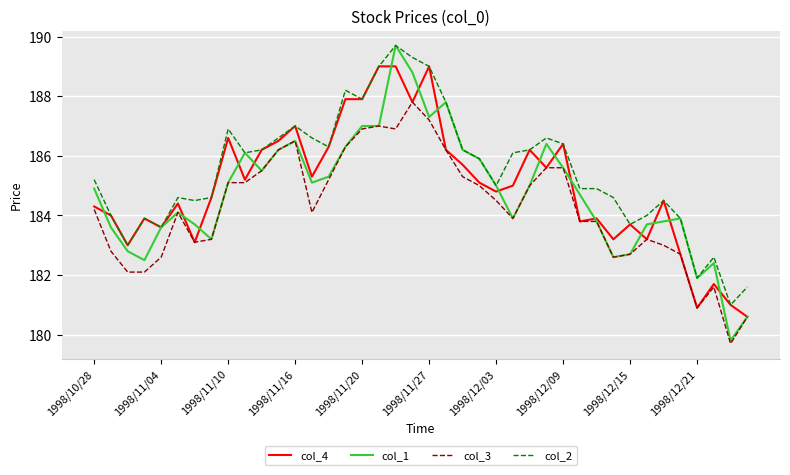

What is the minimum value for col_3?

179.7